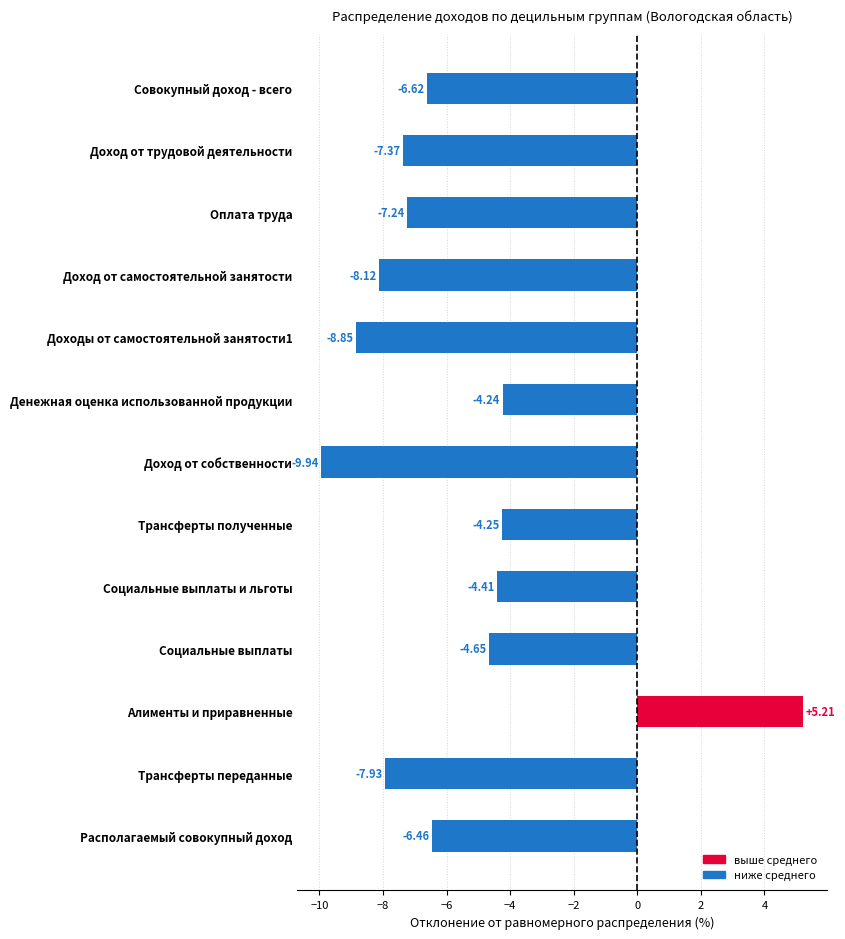

What is the smallest value displayed?

-9.9